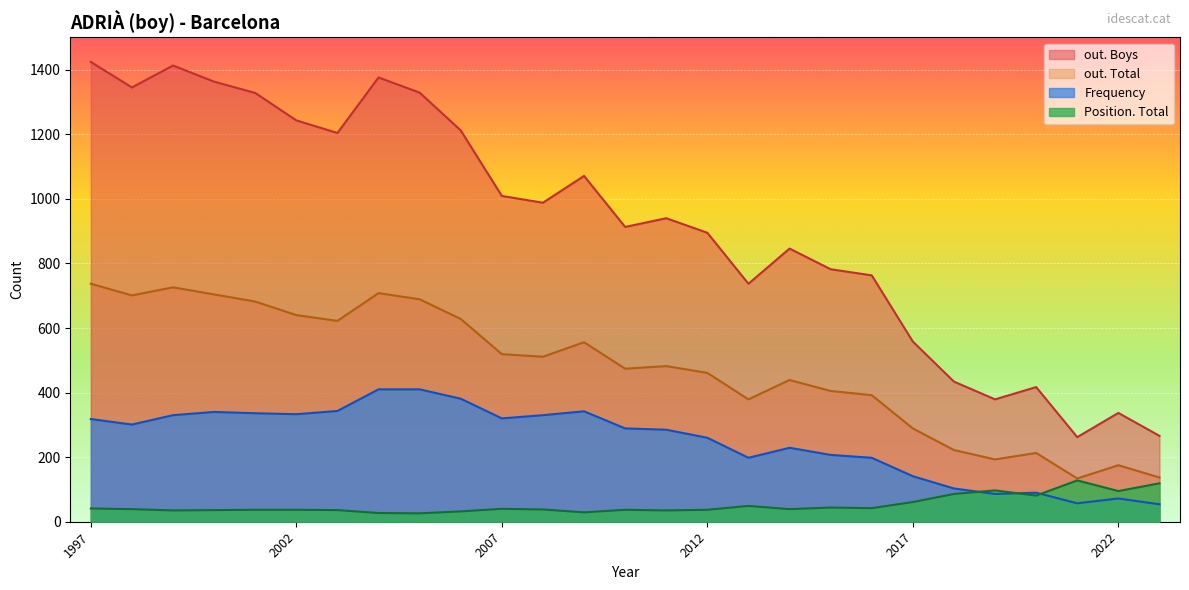

What is the total value across all series at 2011?

1761